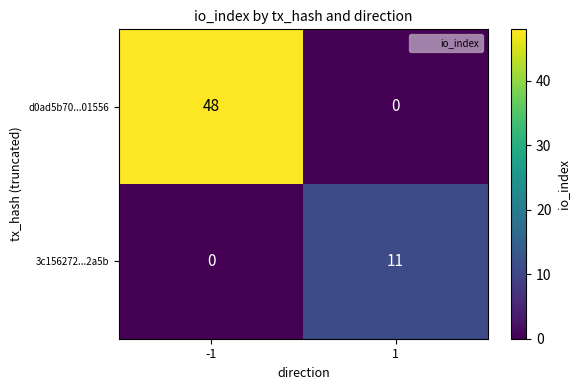

What is the highest value of the d0ad5b70...01556 series?

48